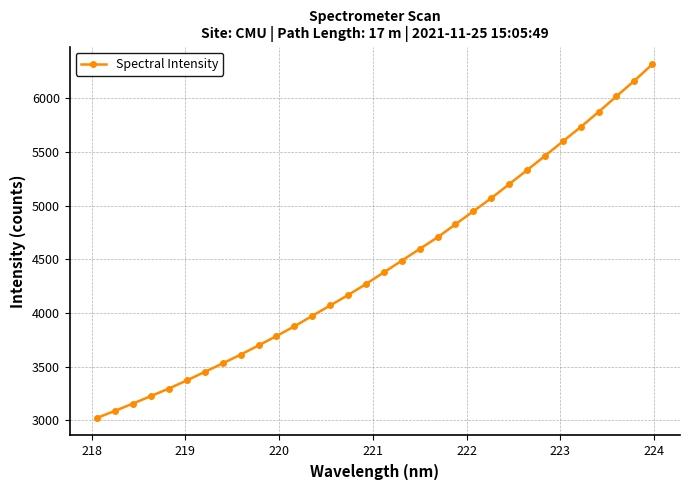

What is the maximum value shown in the chart?

6314.9